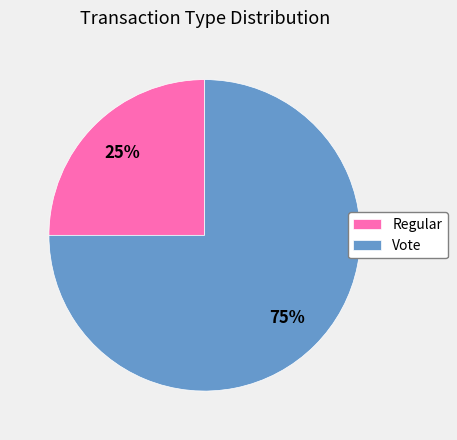

To the nearest percent, what percentage of the pie is Vote?

75%